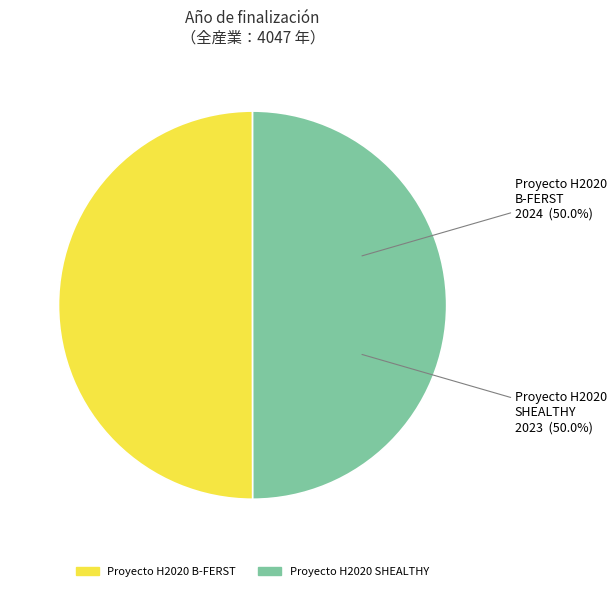

What percentage is the Proyecto H2020 SHEALTHY slice, to the nearest percent?

50%